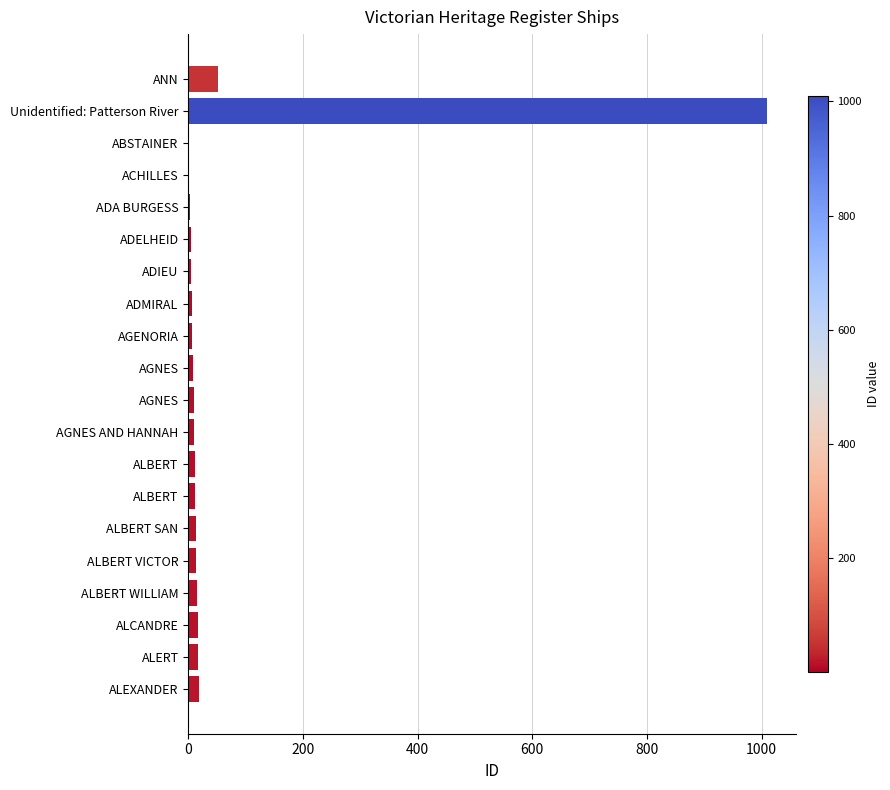

Are the bars horizontal?

Yes